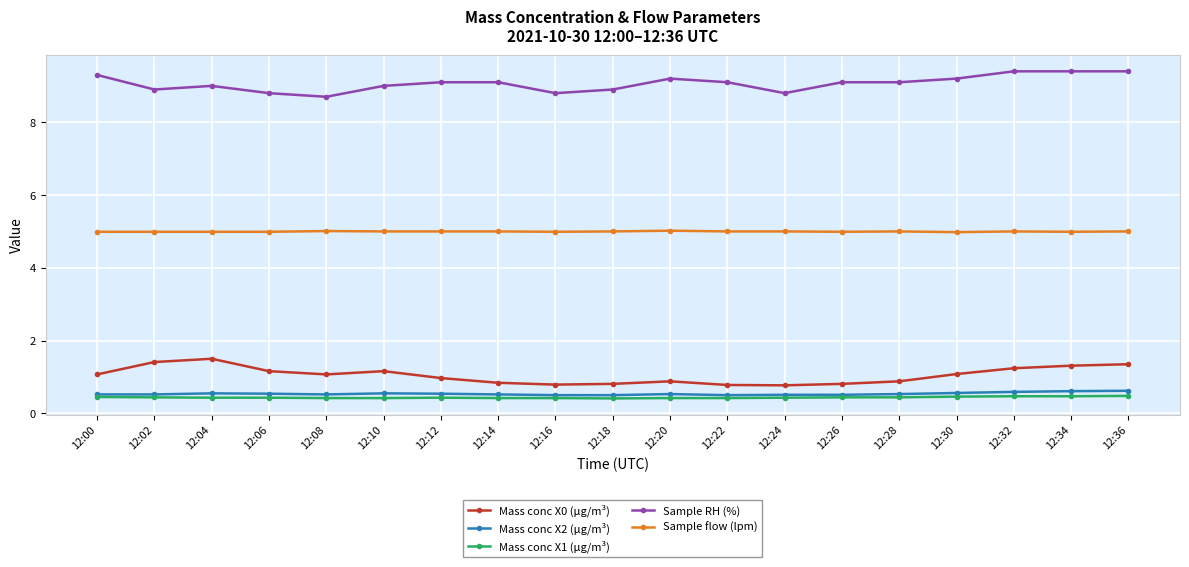

What is the difference between the highest and lowest values at 12:12?

8.7